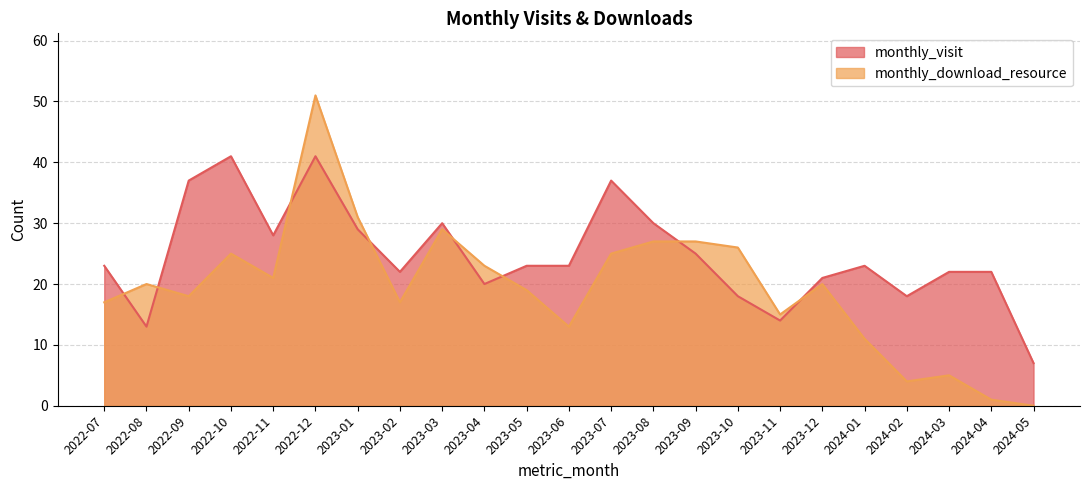

What is the total value across all series at 2023-08?

57